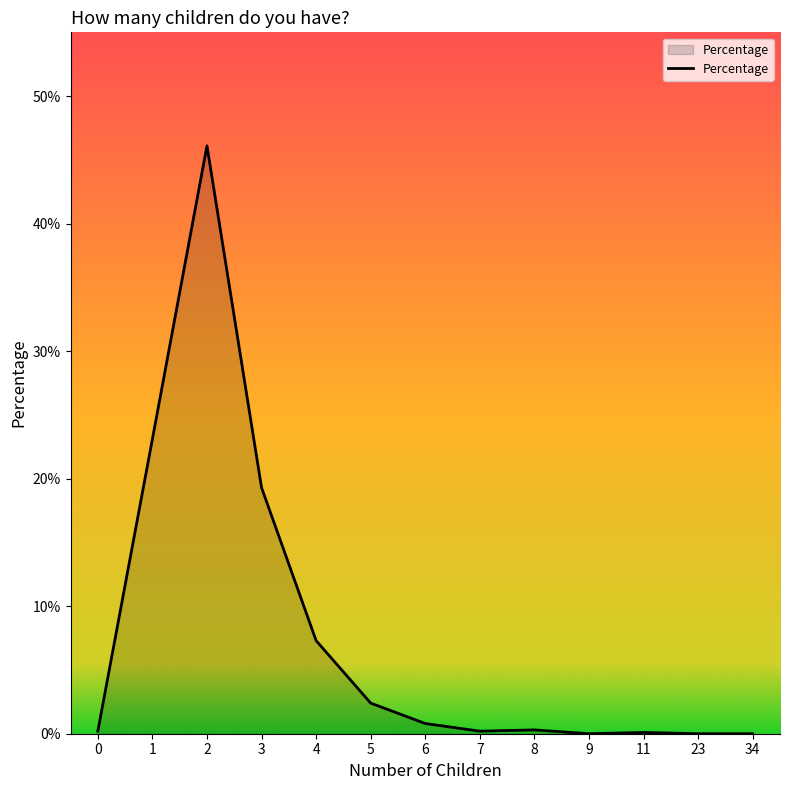

What is the sum of the values at 4 and 9?

0.1